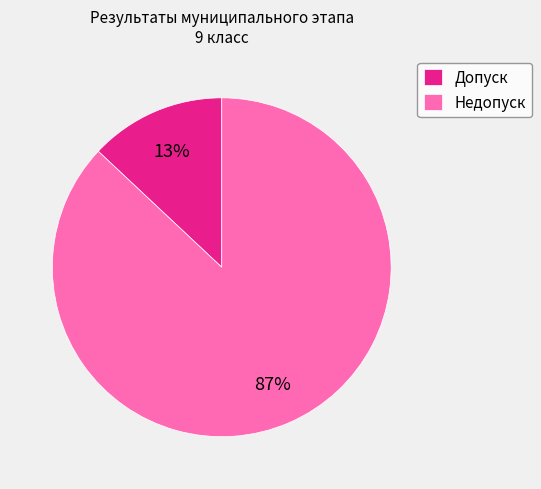

Does Недопуск represent more than half of the total?

Yes